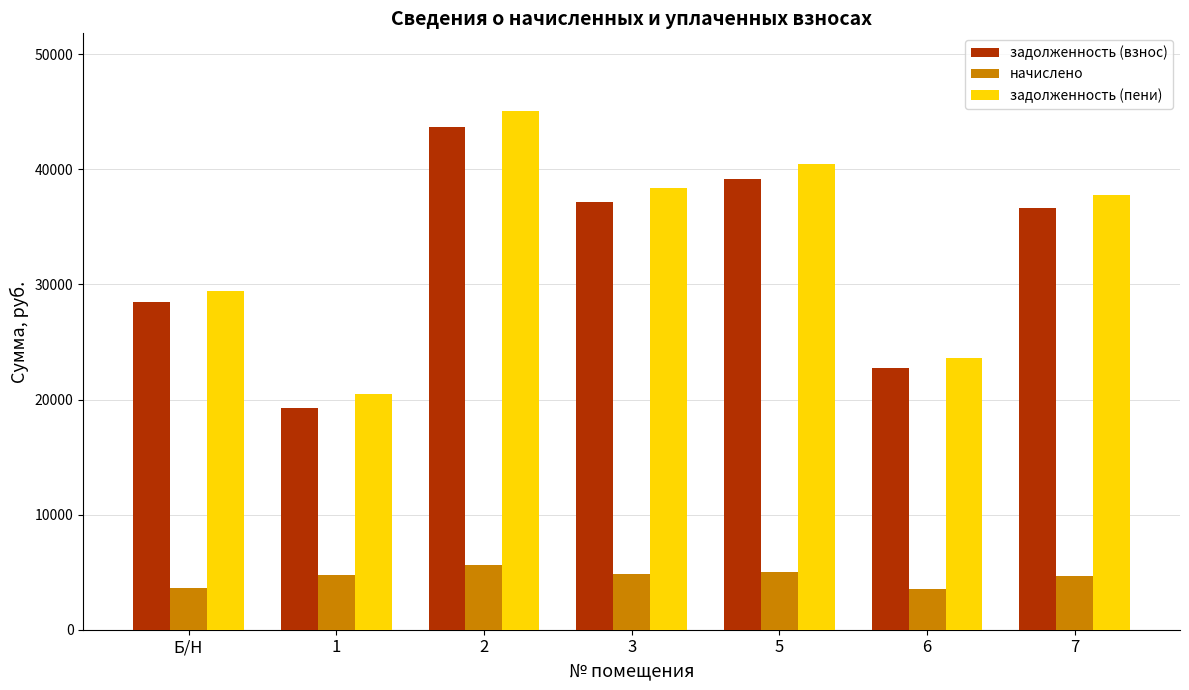

Is the value of начислено at 7 greater than the value of задолженность (пени) at 1?

No